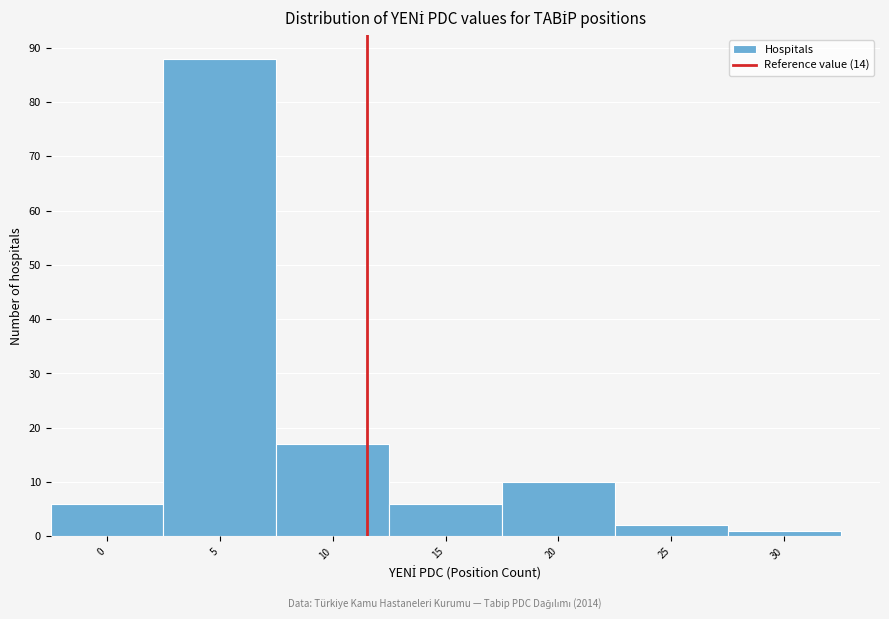

Reading left to right, what are all the values shown in this chart?

0=6	5=88	10=17	15=6	20=10	25=2	30=1